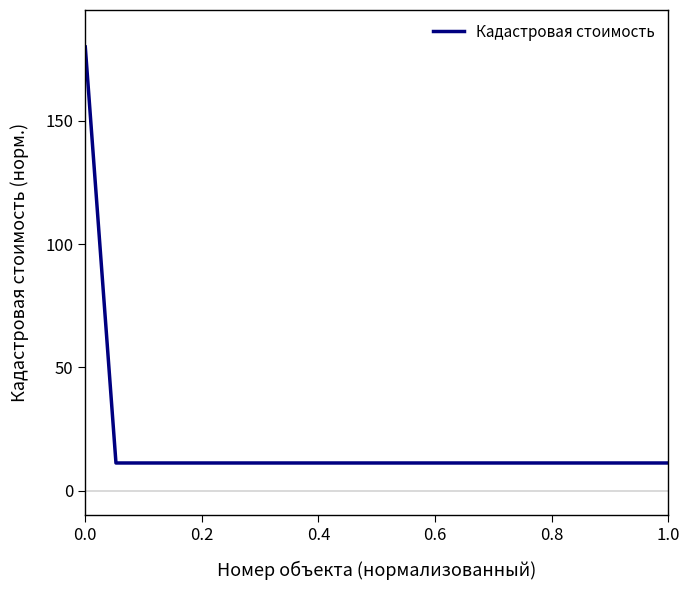

What is the greatest value displayed?

180.0